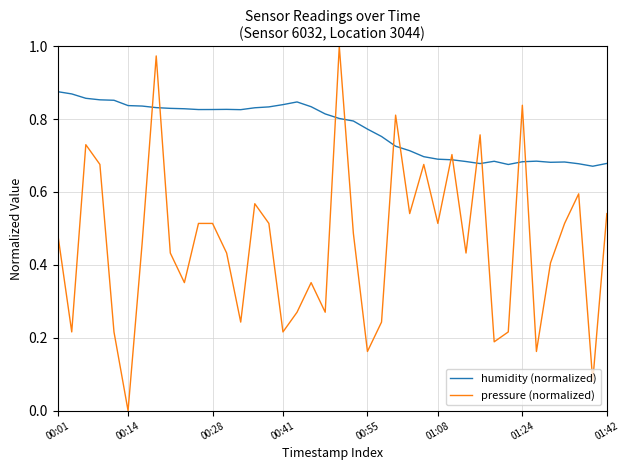

True or false: pressure (normalized) and humidity (normalized) intersect in this chart.

True